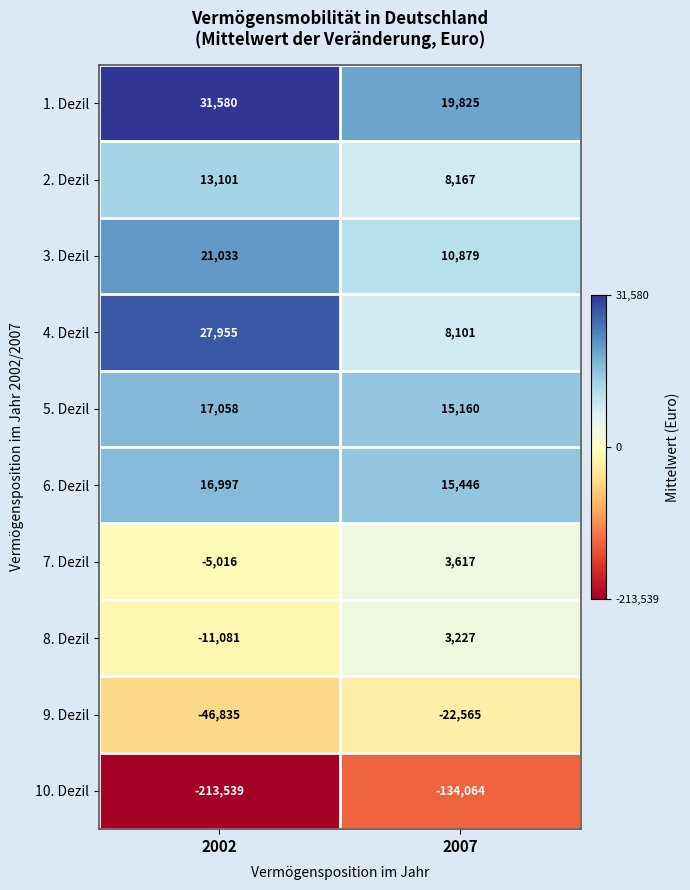

At which label does 4. Dezil reach its minimum?

2007